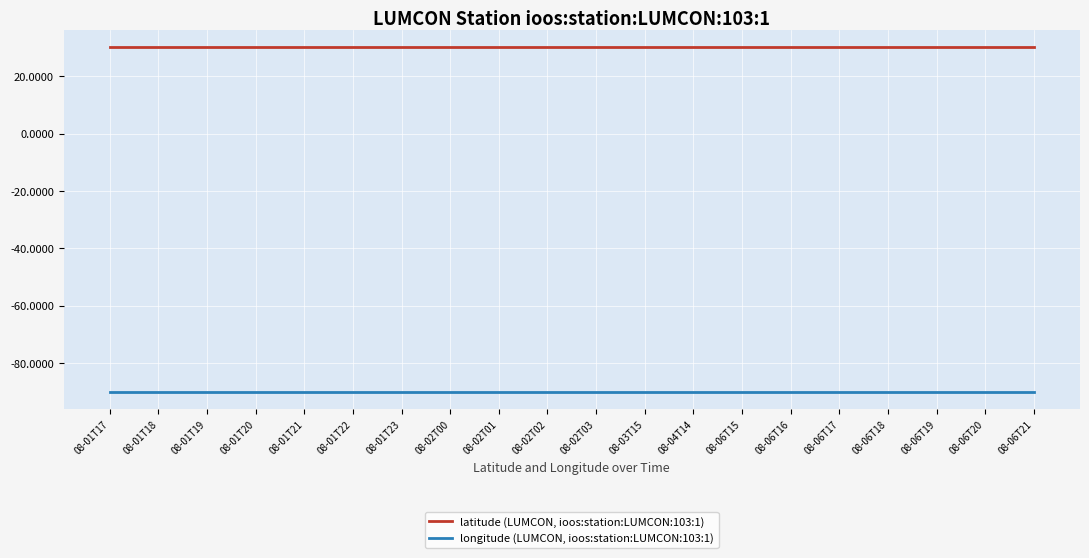

What is the difference between the highest and lowest values at 08-06T19?

120.4